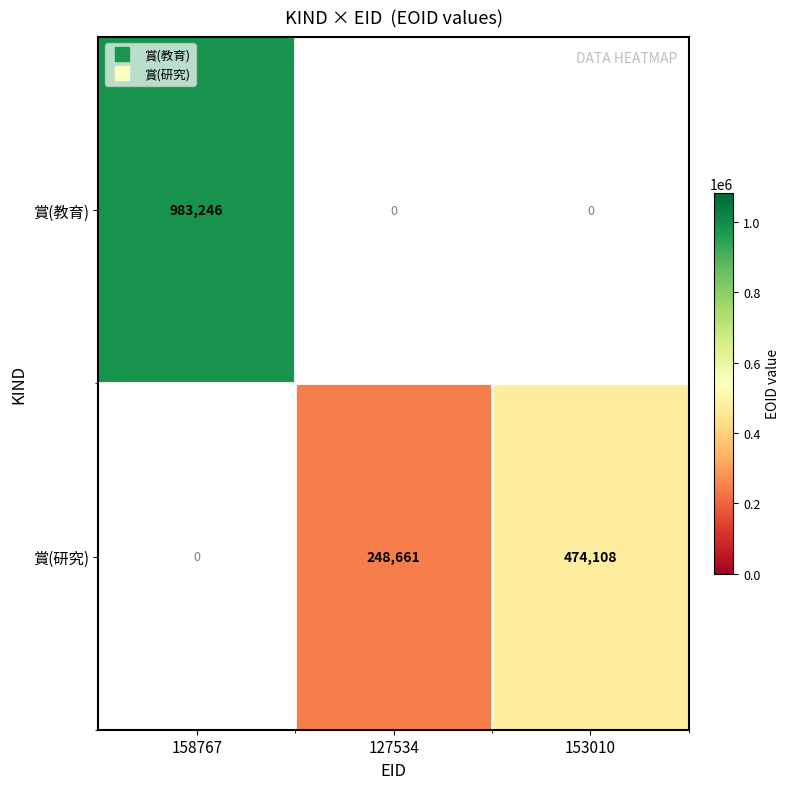

At how many categories does at least one series exceed 350049?

2